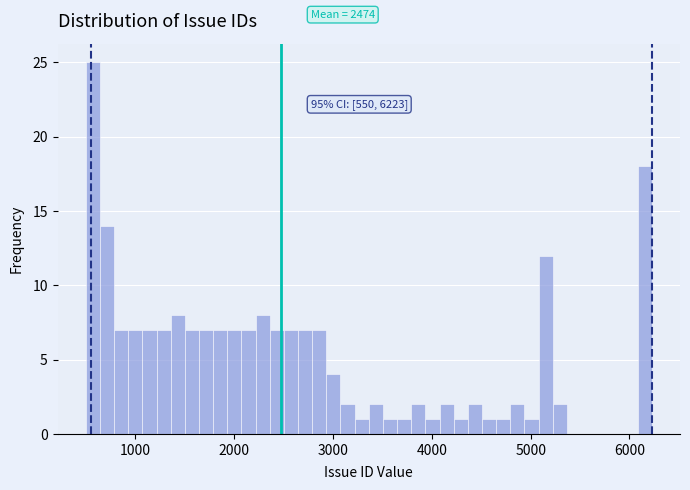

Read against the x-axis, roughly where is the centre of the tallest bar?

600